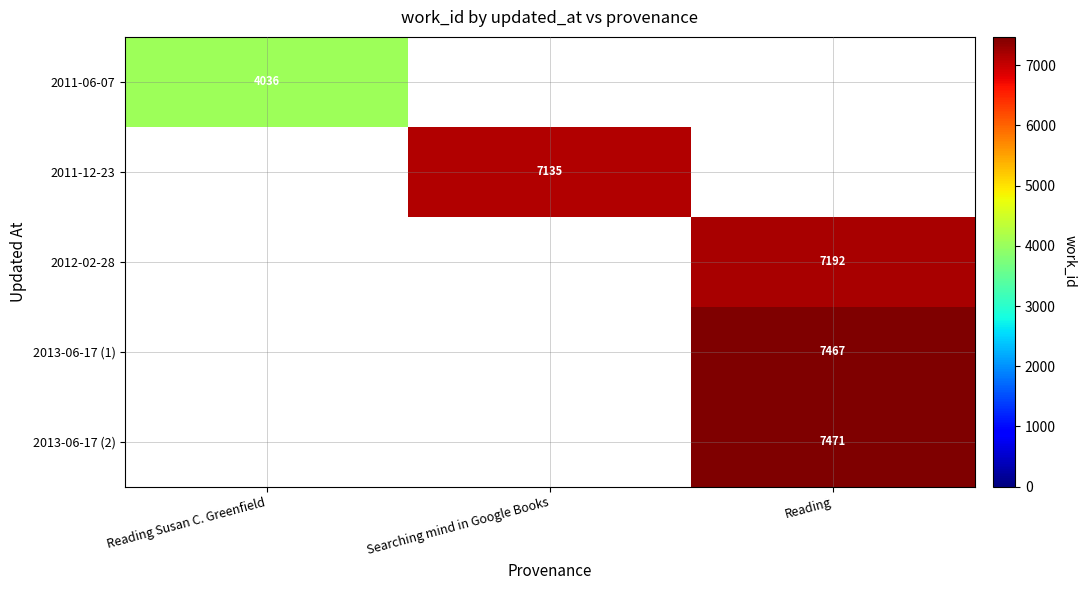

Is it true that 2012-02-28 equals 4970 at Reading?

False